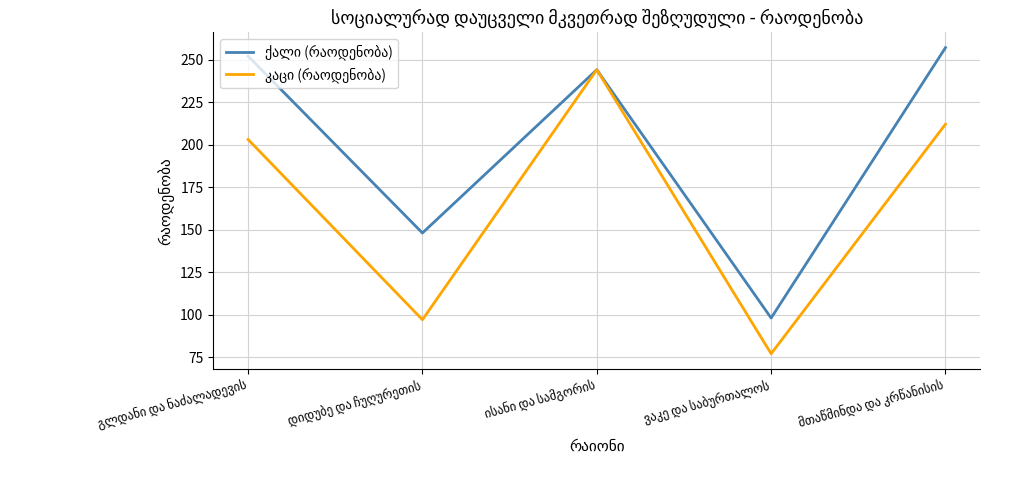

What is the maximum value shown in the chart?

257